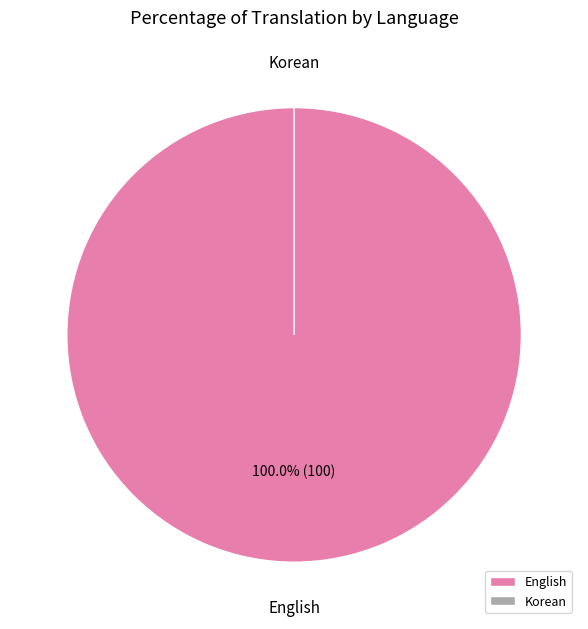

To the nearest percent, what is the difference between the English and Korean slice percentages?

100%